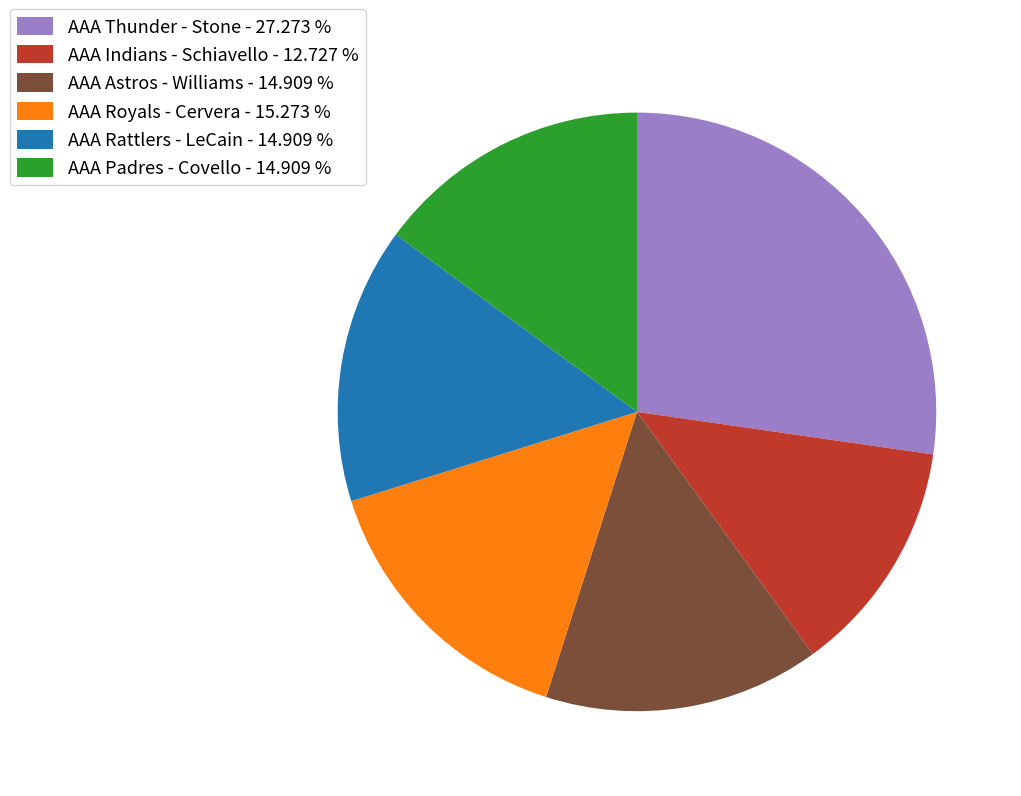

Which category has the smallest portion of the pie?

AAA Indians - Schiavello